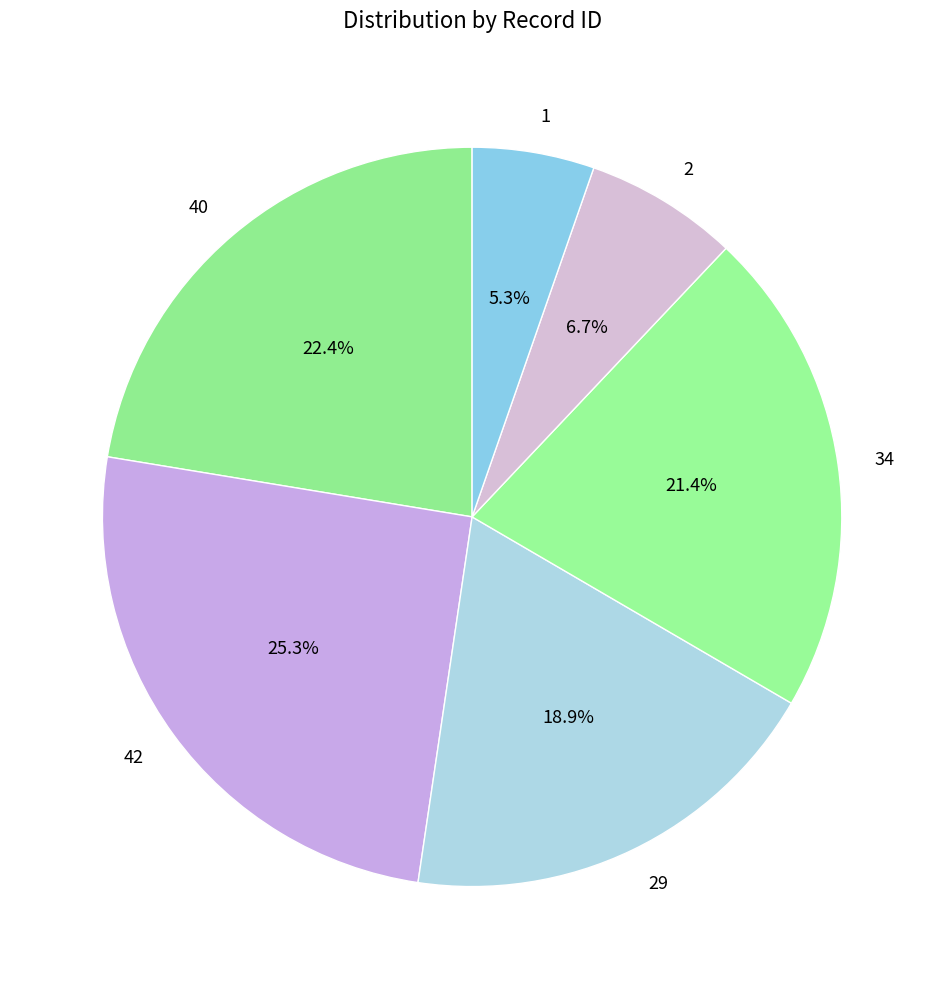

To the nearest percent, what is the combined percentage of 29 and 1?

24%